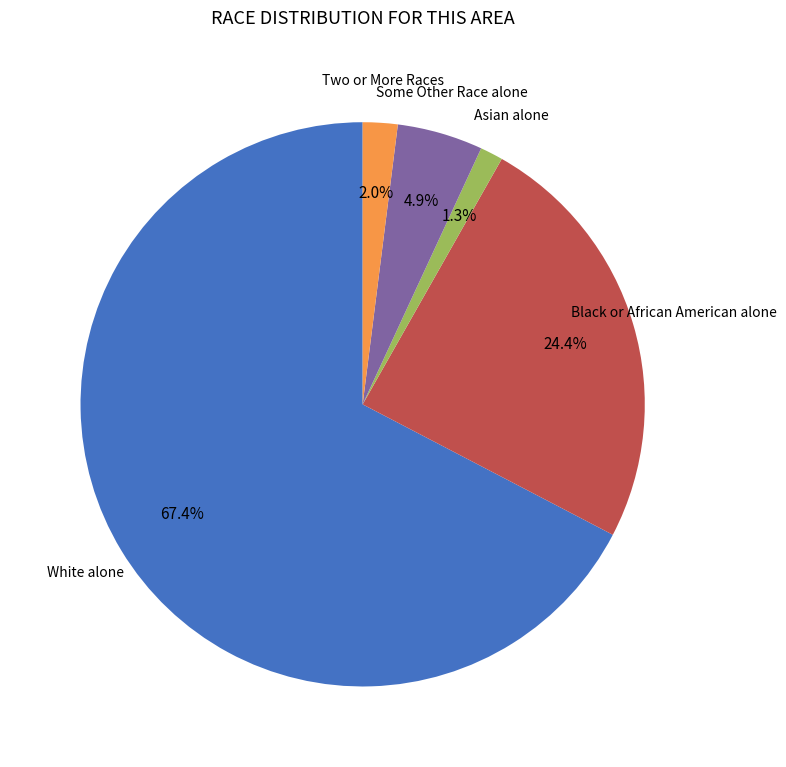

Does any single category account for the majority?

Yes